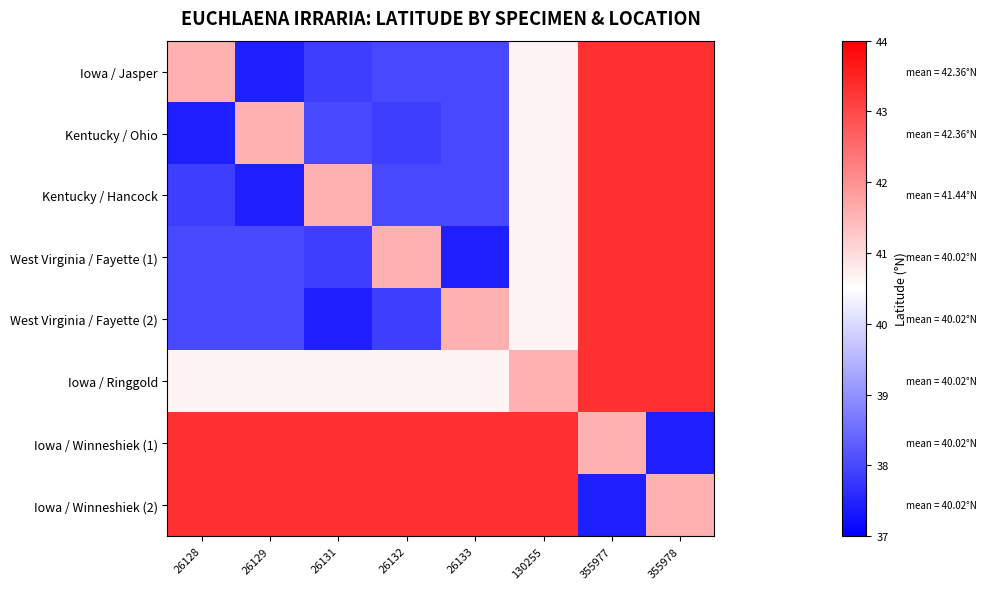

At how many categories does at least one series exceed 40?

8